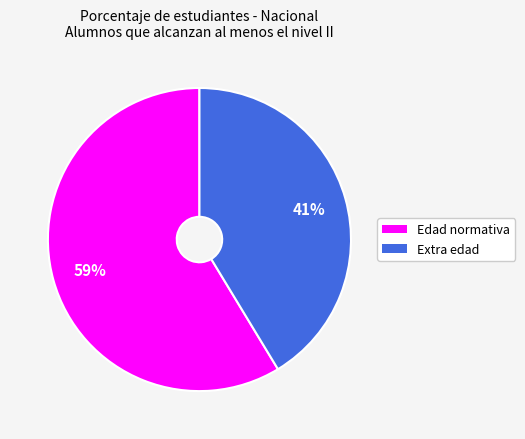

Rank the categories by value from highest to lowest.

Edad normativa, Extra edad